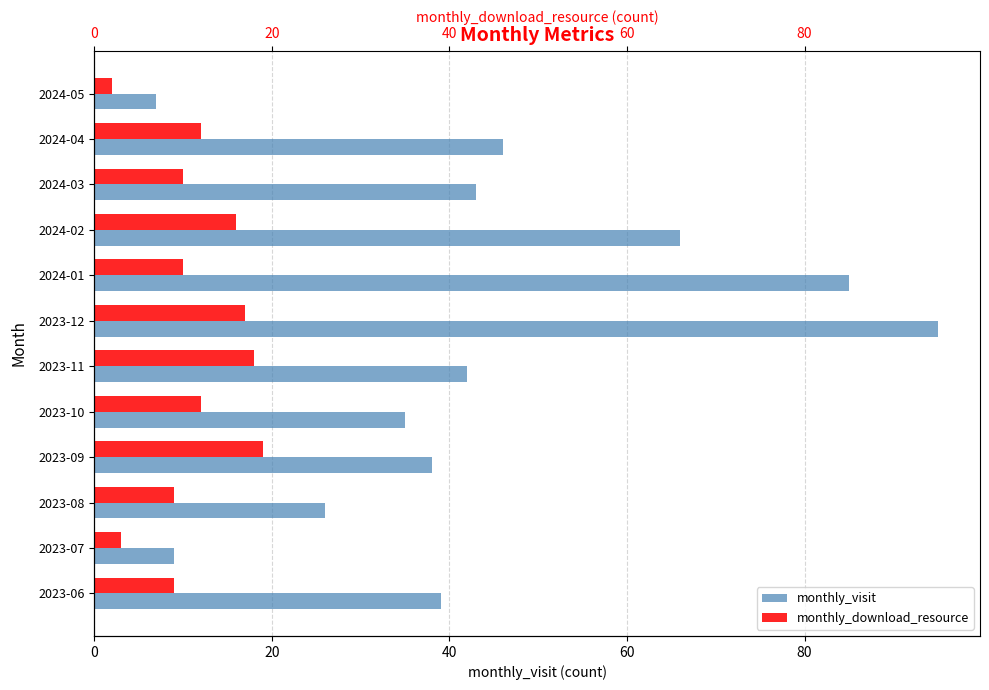

How many bars are there in total?

24